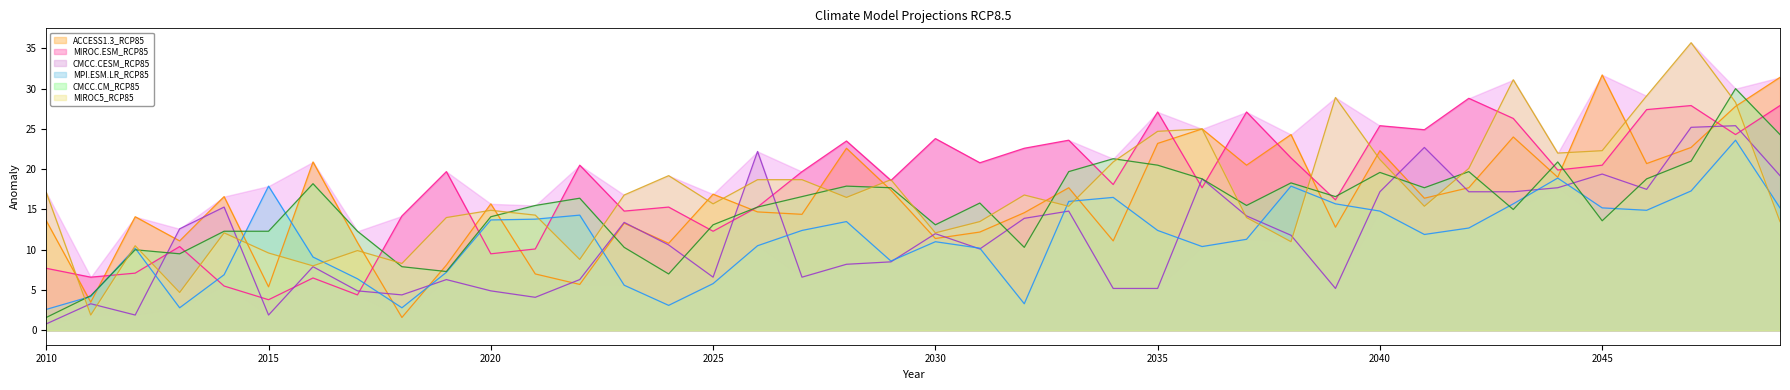

Which series has the largest range (max minus min)?

MIROC5_RCP85